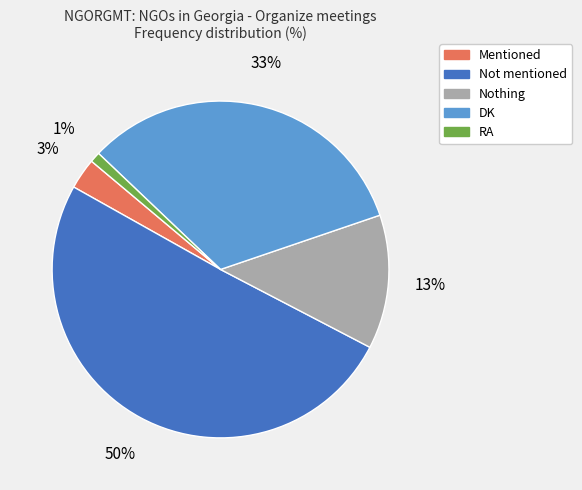

Which category has the smallest portion of the pie?

RA